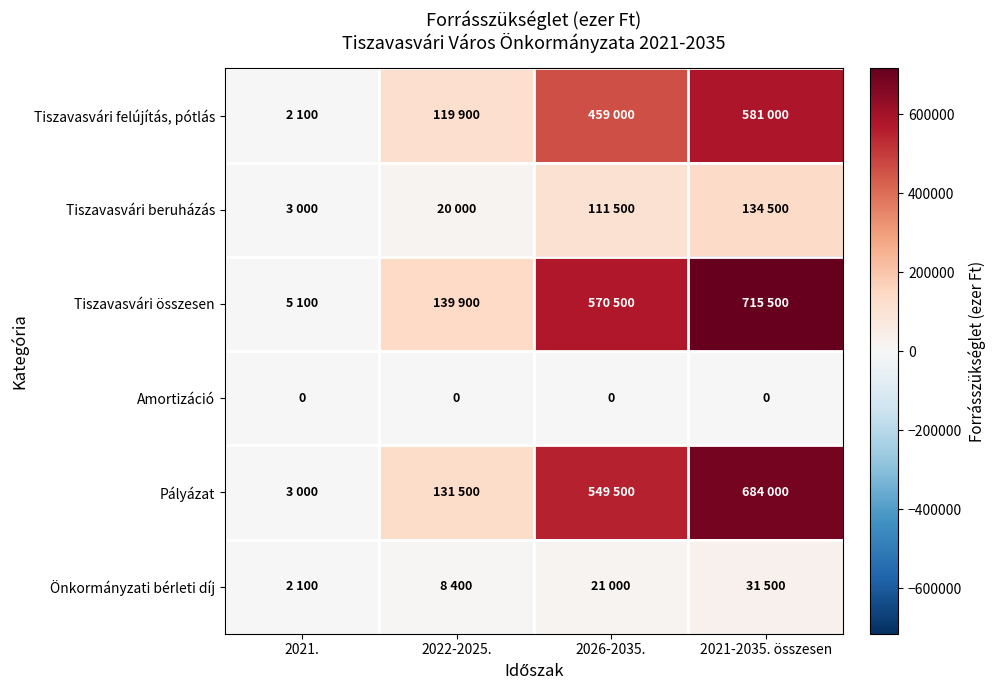

Is it true that Amortizáció equals 0 at 2026-2035.?

True